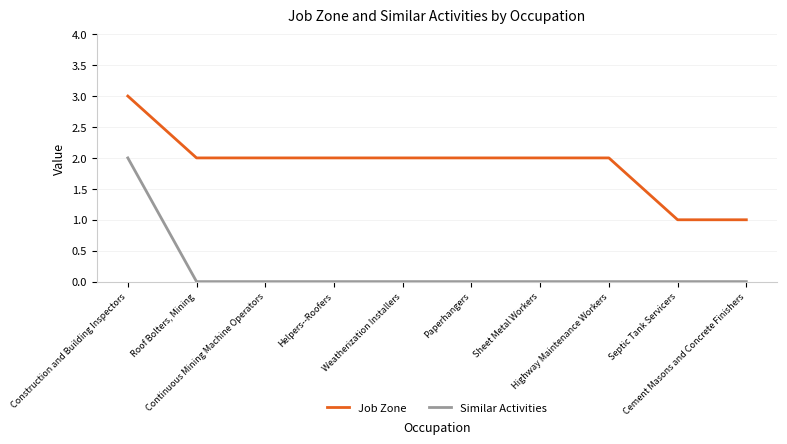

Rank the series by their maximum value, from highest to lowest.

Job Zone, Similar Activities